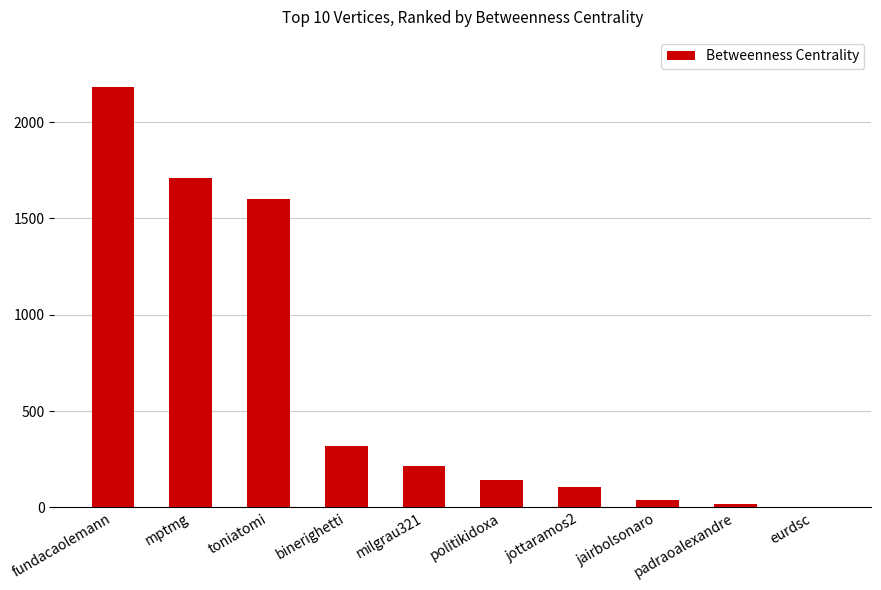

What is the change in value from fundacaolemann to politikidoxa?

-2038